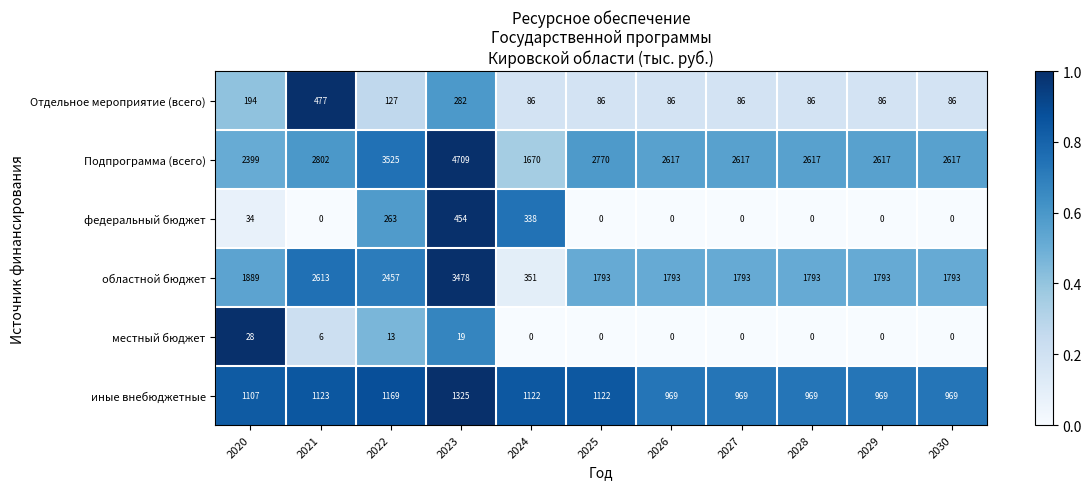

Where does the областной бюджет series first go above 1793?

2020